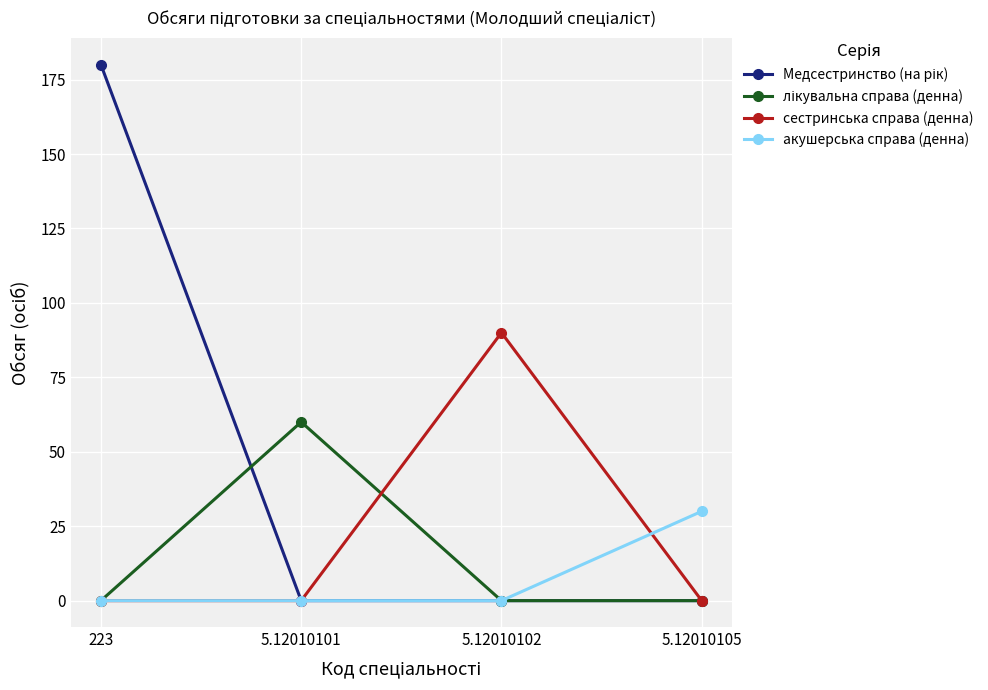

What is the average value of the акушерська справа (денна) series?

8